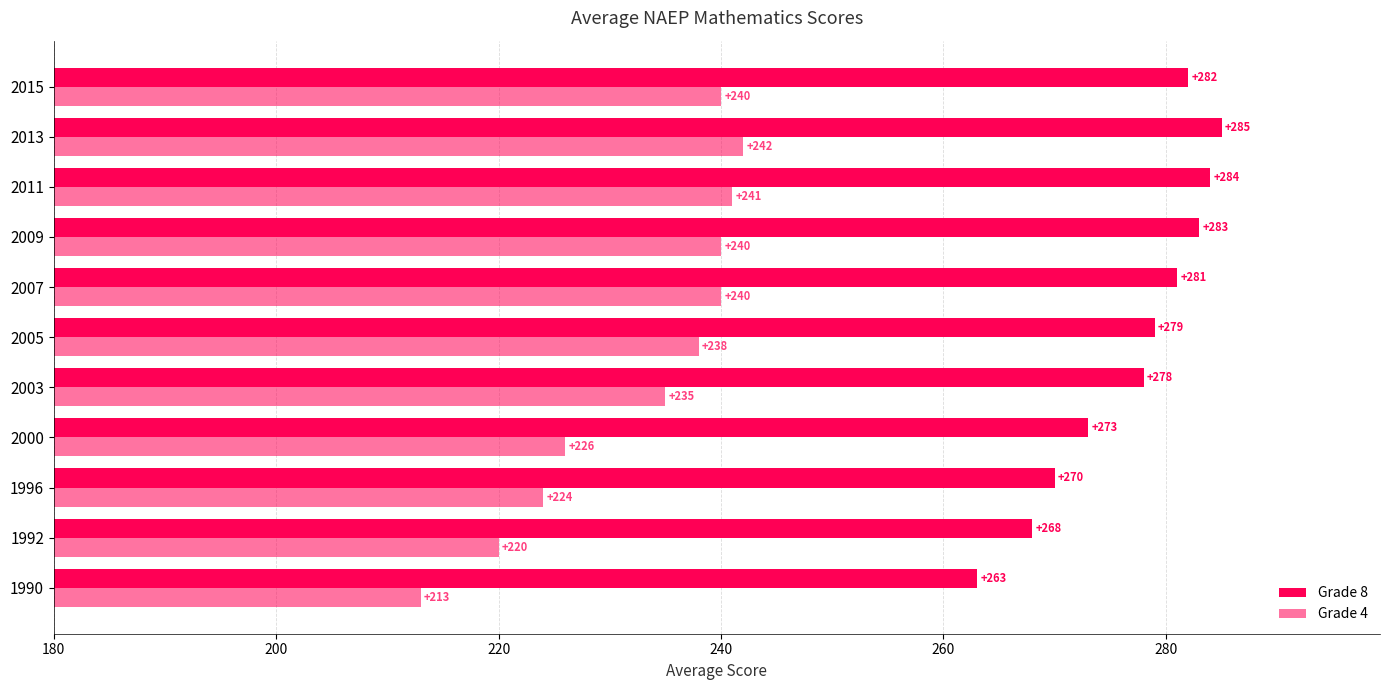

How many data points does each series have?

11